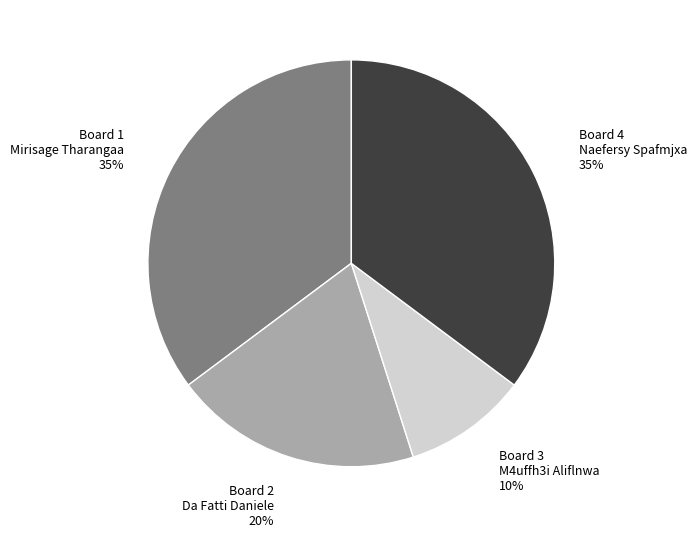

How many segments does this pie chart have?

4